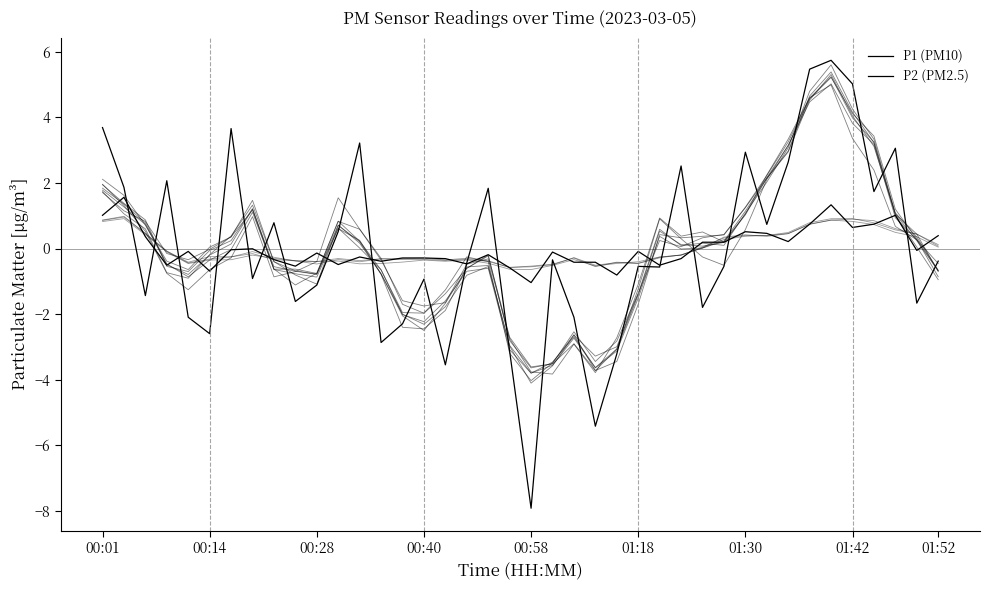

How many data points in P2 (PM2.5) are above 0?

14